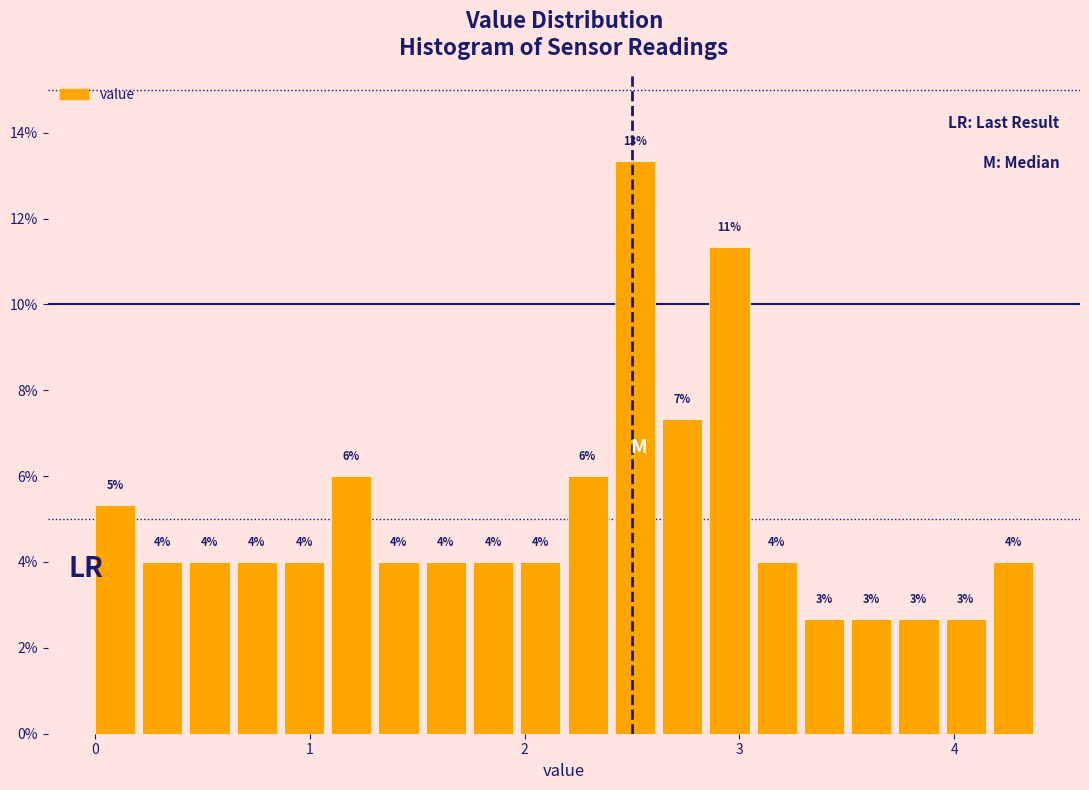

Around what value on the x-axis is the tallest bar? Give the approximate position of its centre, as read against the axis.

2.5